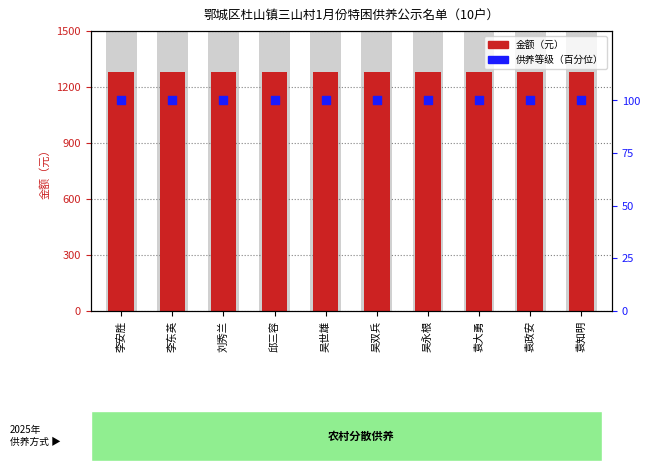

Which series contains the lowest Y value?

供养方式等级